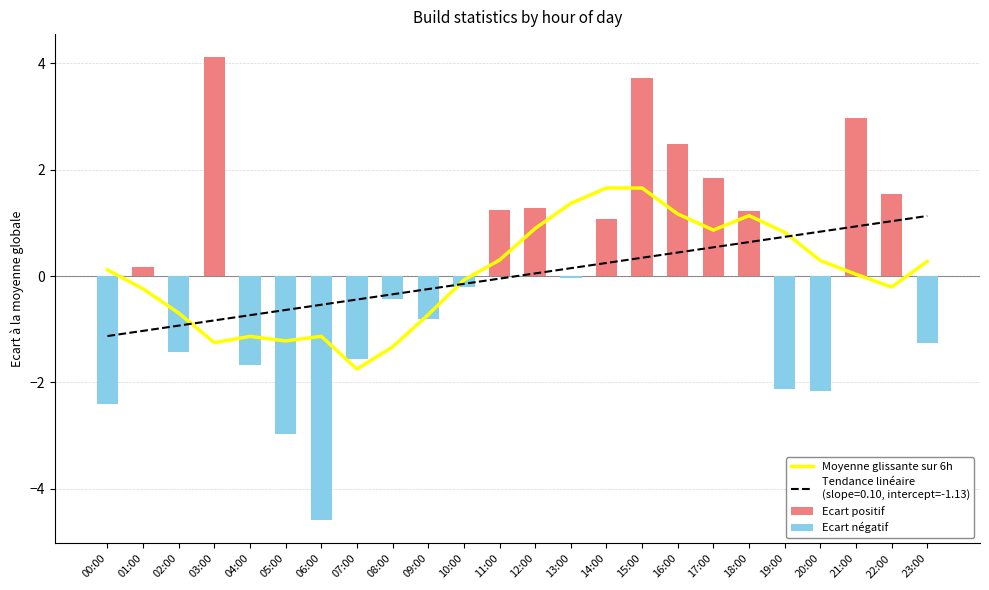

At how many categories does at least one series exceed 3?

2